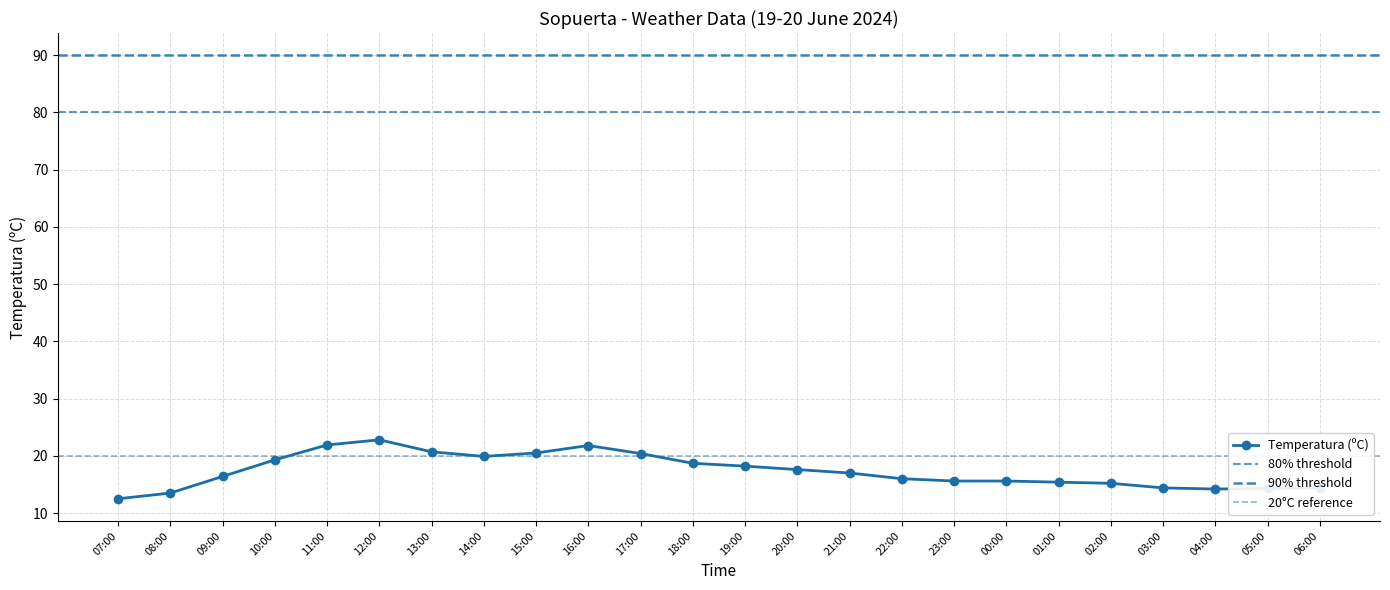

The Temperatura (ºC) series shows 9.3 at 06:00. True or false?

False